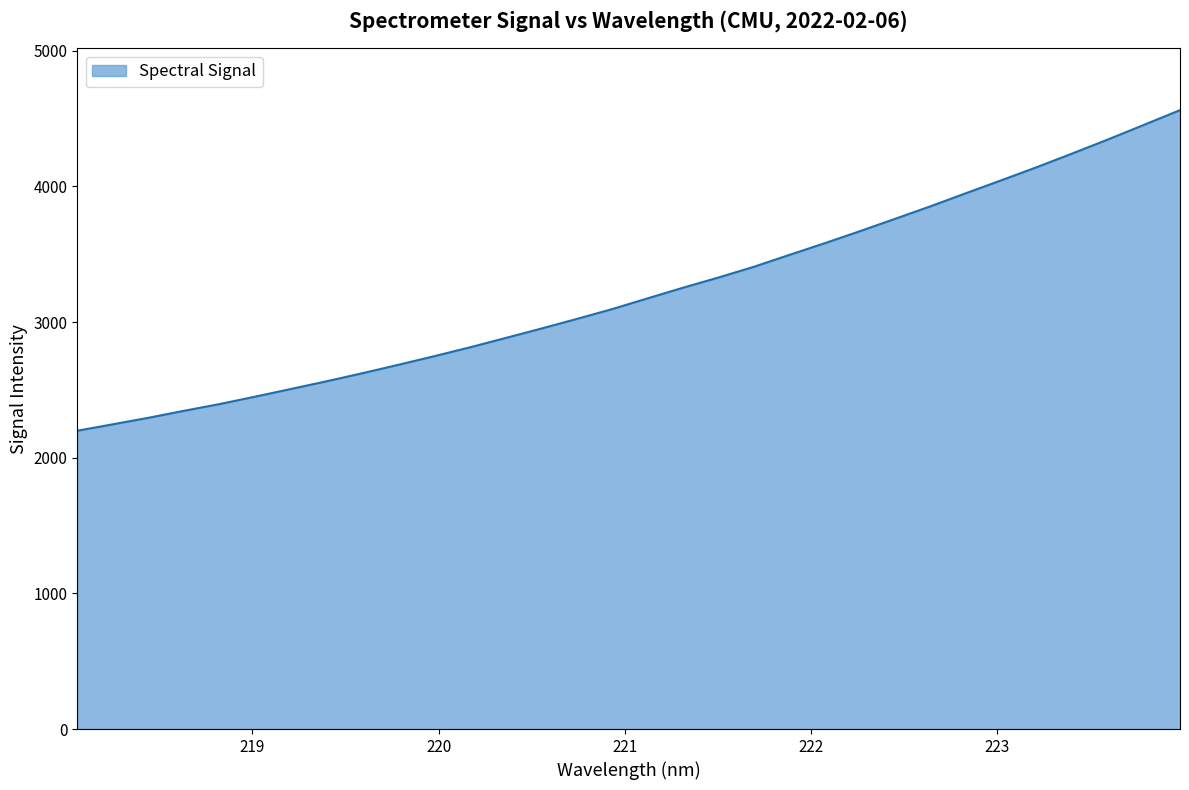

What is the difference between the maximum and minimum values?

2363.3